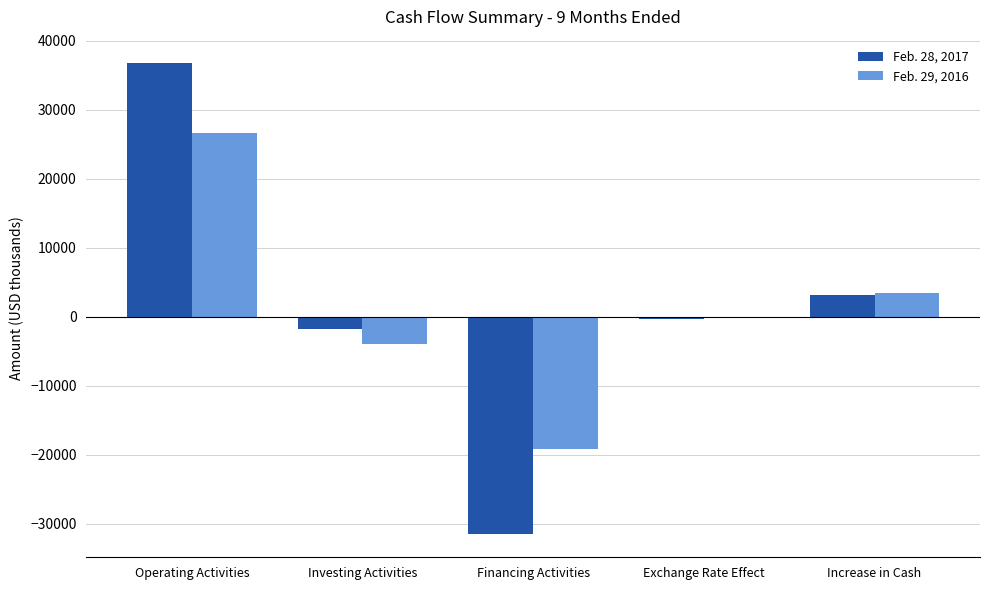

What is the difference between the Feb. 29, 2016 values at Financing Activities and Exchange Rate Effect?

19056